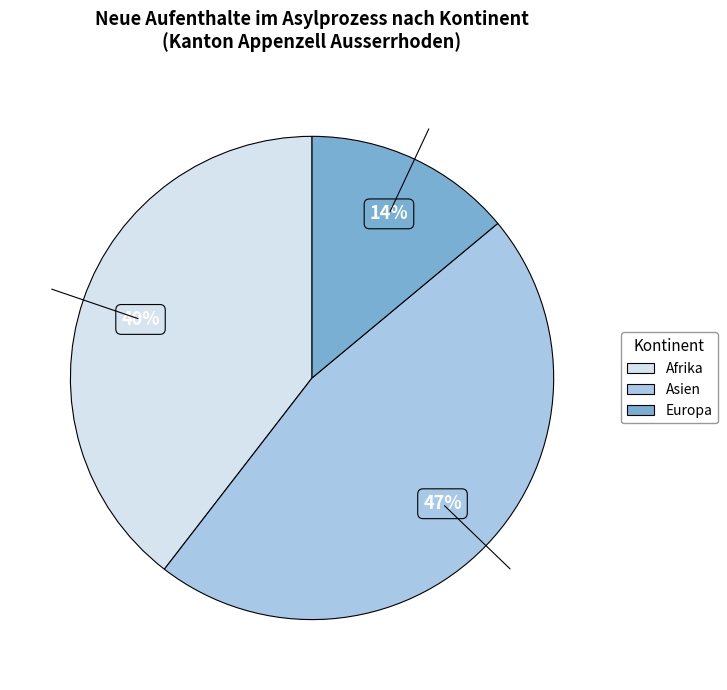

Do Afrika and Asien together represent more than half of the pie?

Yes